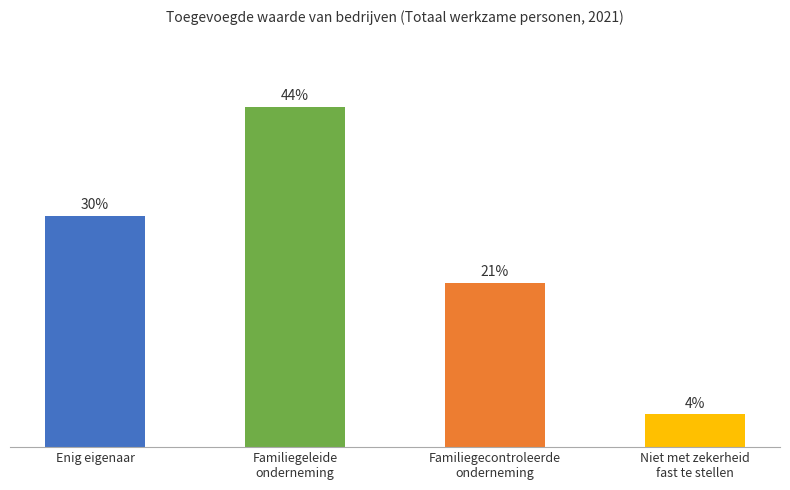

List the labels in order of value, largest first.

Familiegeleide
onderneming, Enig eigenaar, Familiegecontroleerde
onderneming, Niet met zekerheid
fast te stellen